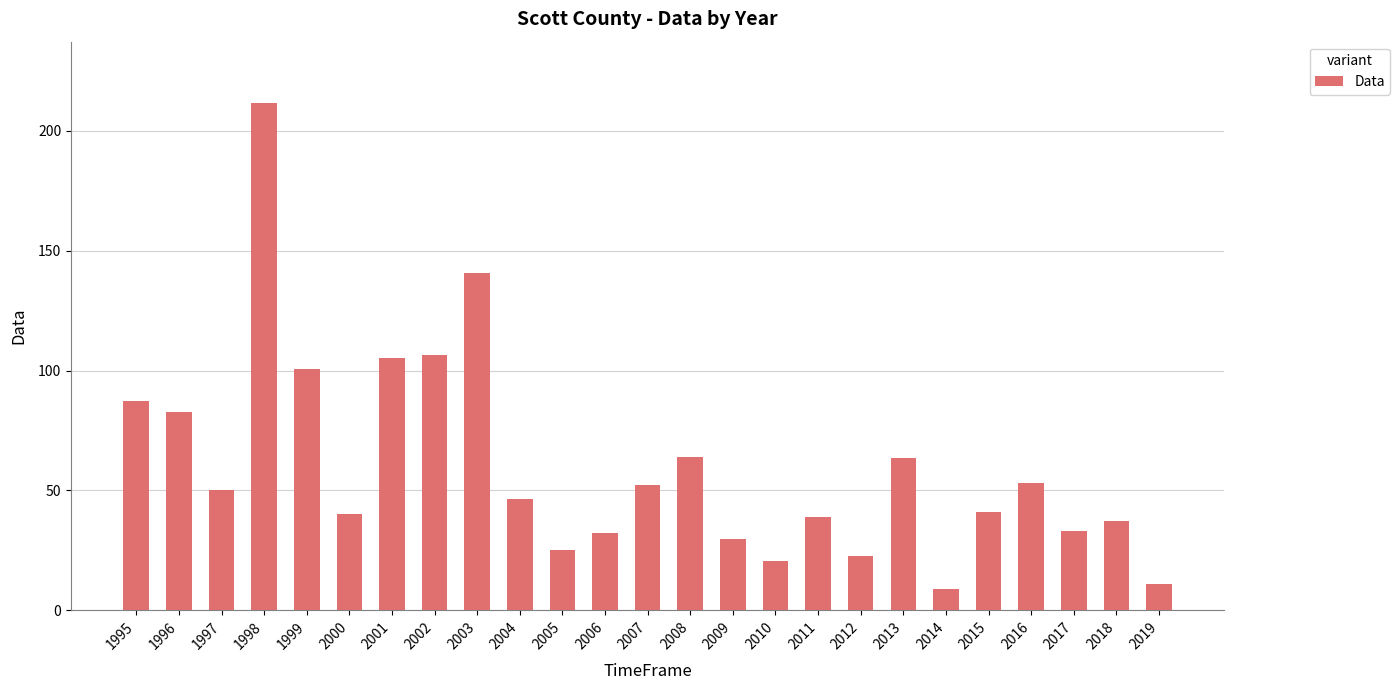

At which label does the data first exceed 46?

1995